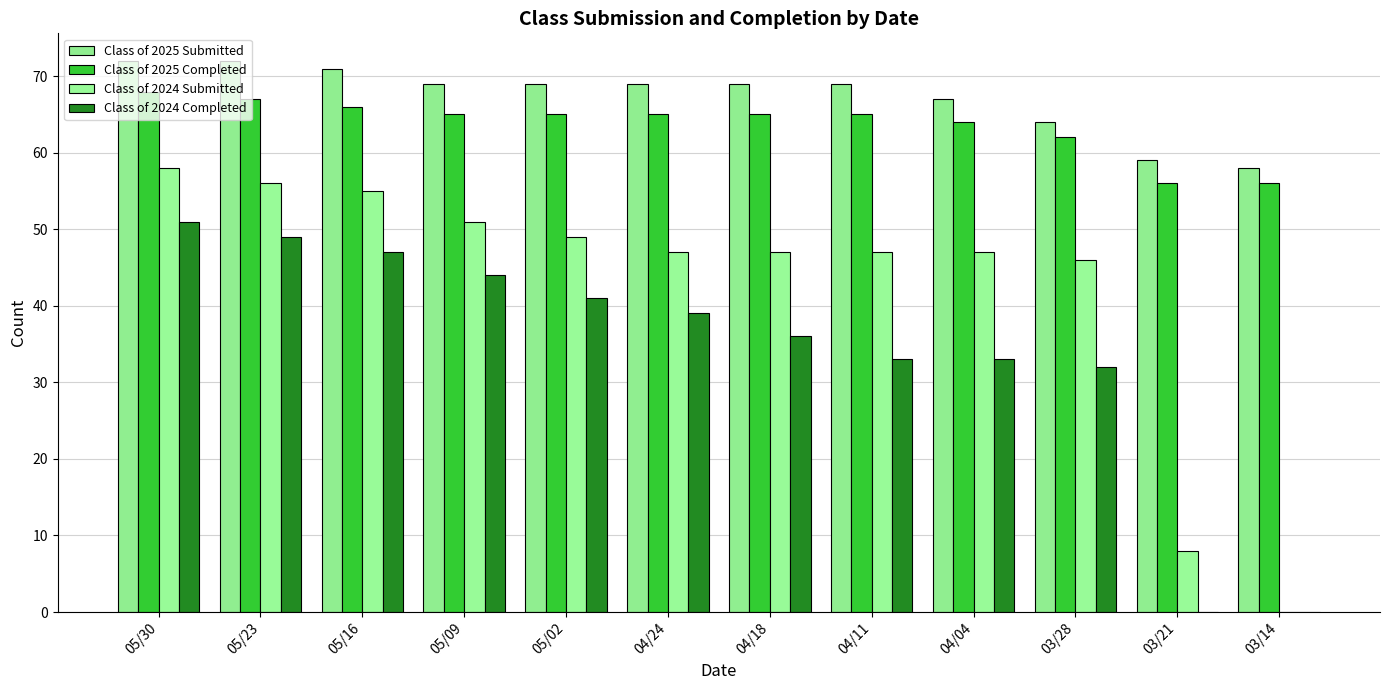

How many groups of bars are there?

12